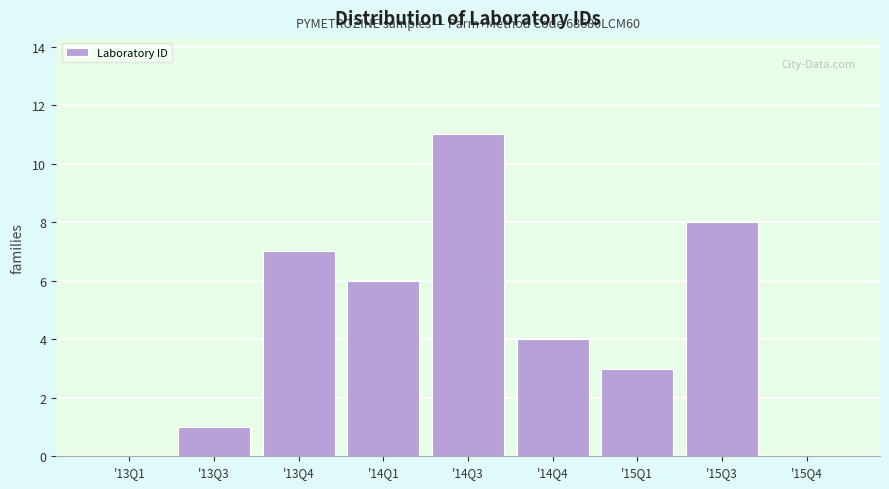

Reading left to right, transcribe all the data shown in this chart.

'13Q1=0	'13Q3=1	'13Q4=7	'14Q1=6	'14Q3=11	'14Q4=4	'15Q1=3	'15Q3=8	'15Q4=0